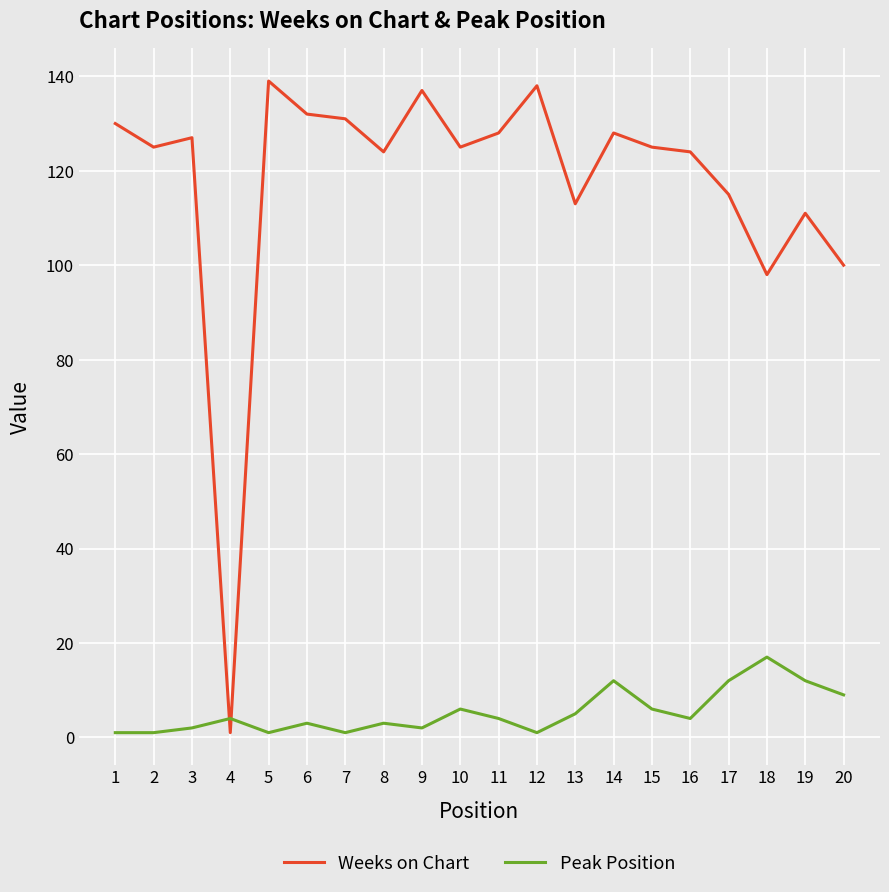

What is the difference between the highest and lowest values at 11?

124